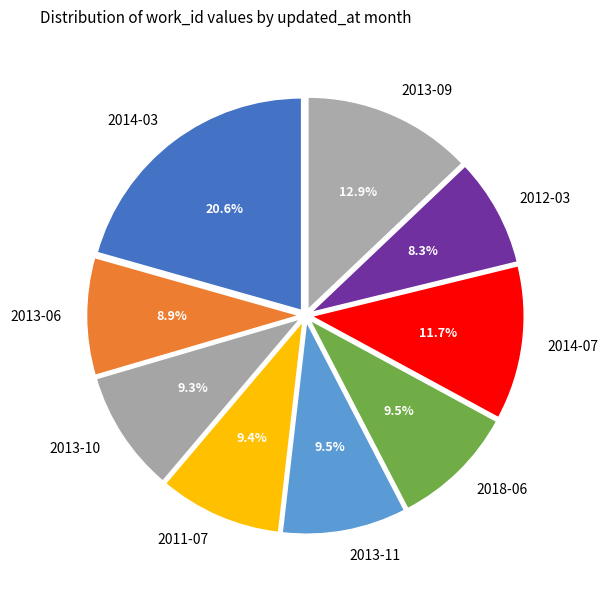

Approximately how many times larger is the value at 2014-07 compared to 2014-03?

0.6